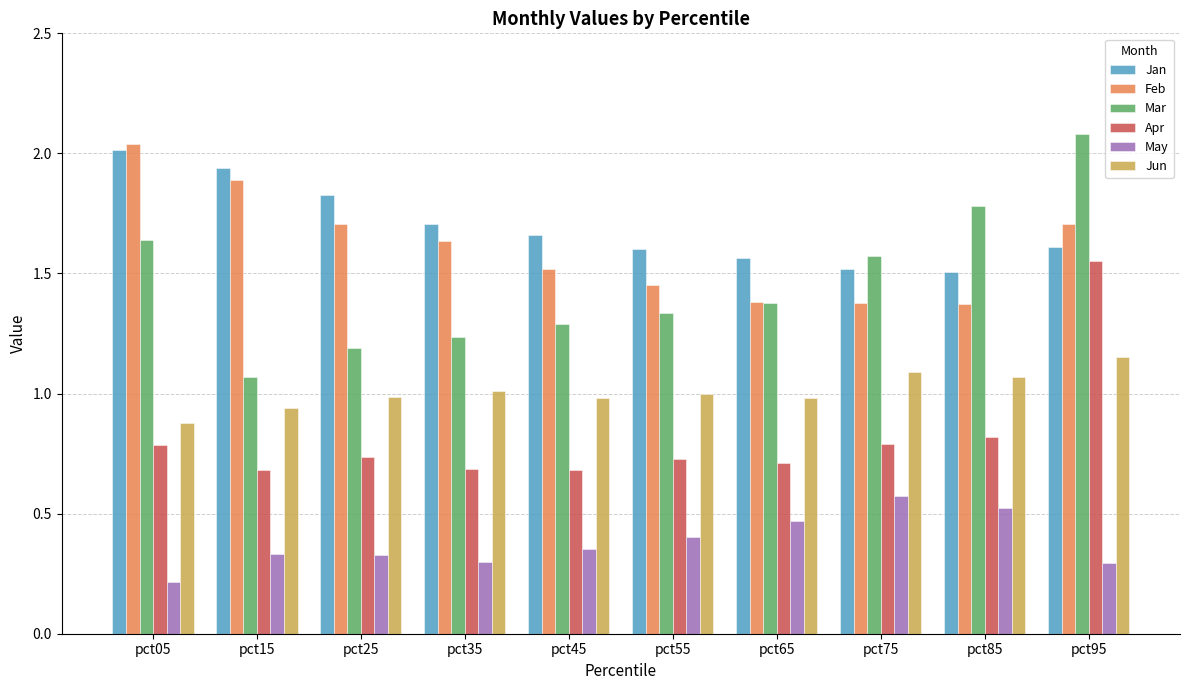

Rank the series at pct85 from highest to lowest value.

Mar, Jan, Feb, Jun, Apr, May